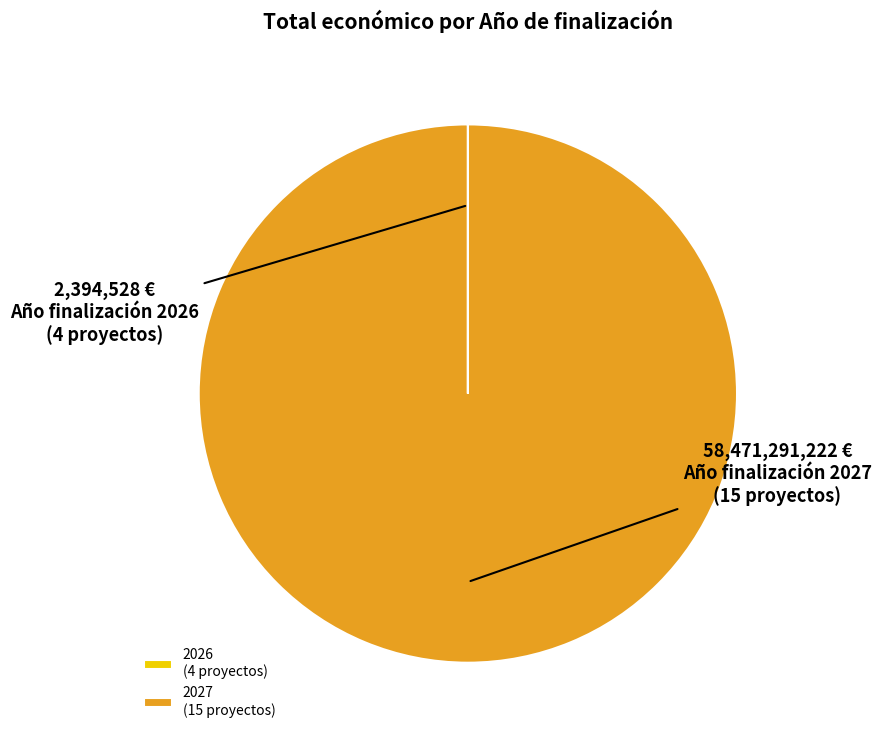

Which category accounts for the majority?

2027 (15 proyectos)